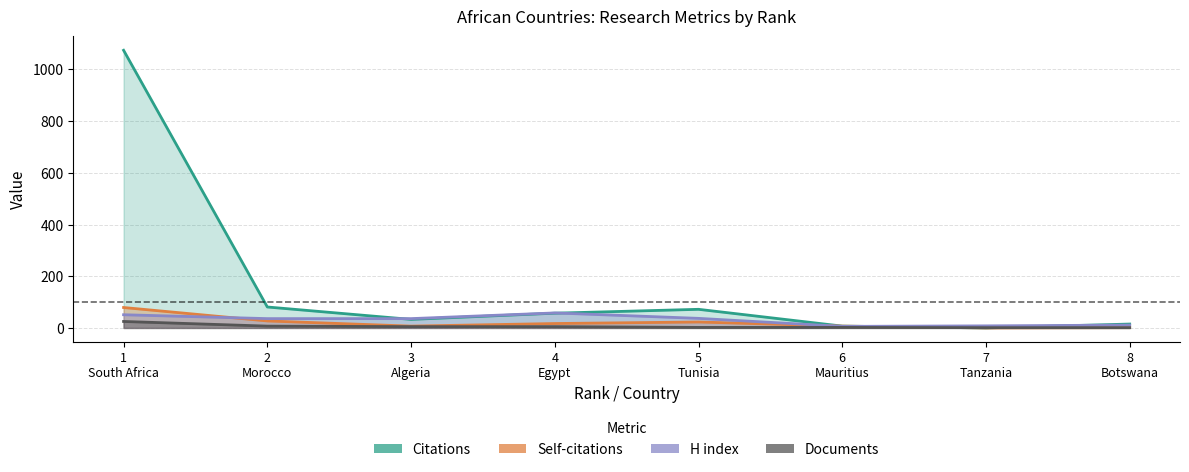

At which label does Self-citations first exceed 17?

1
South Africa